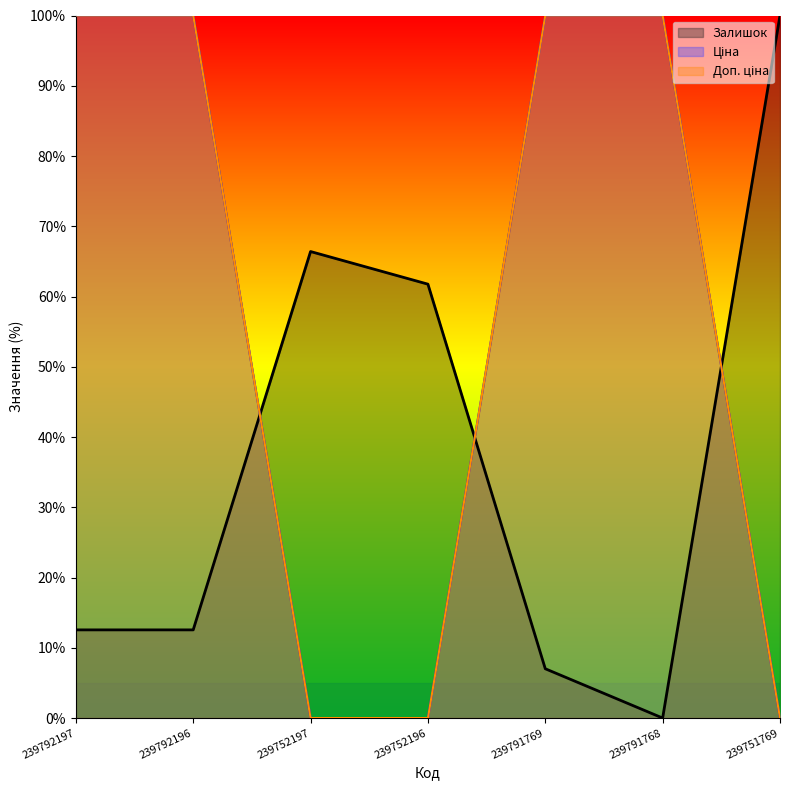

True or false: Залишок has more than 0 interior local peaks.

True